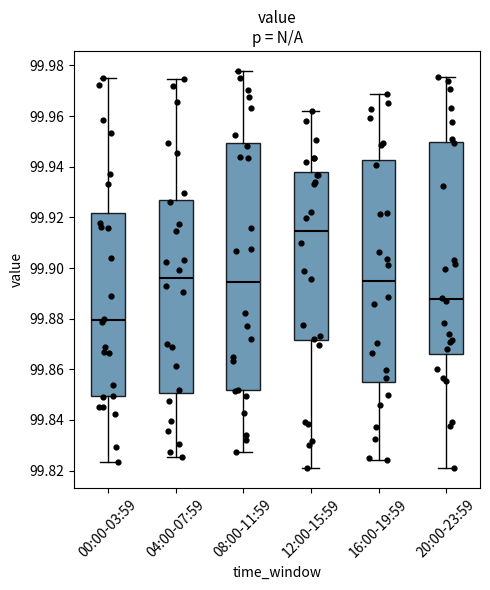

Which box has the highest median line?

12:00-15:59